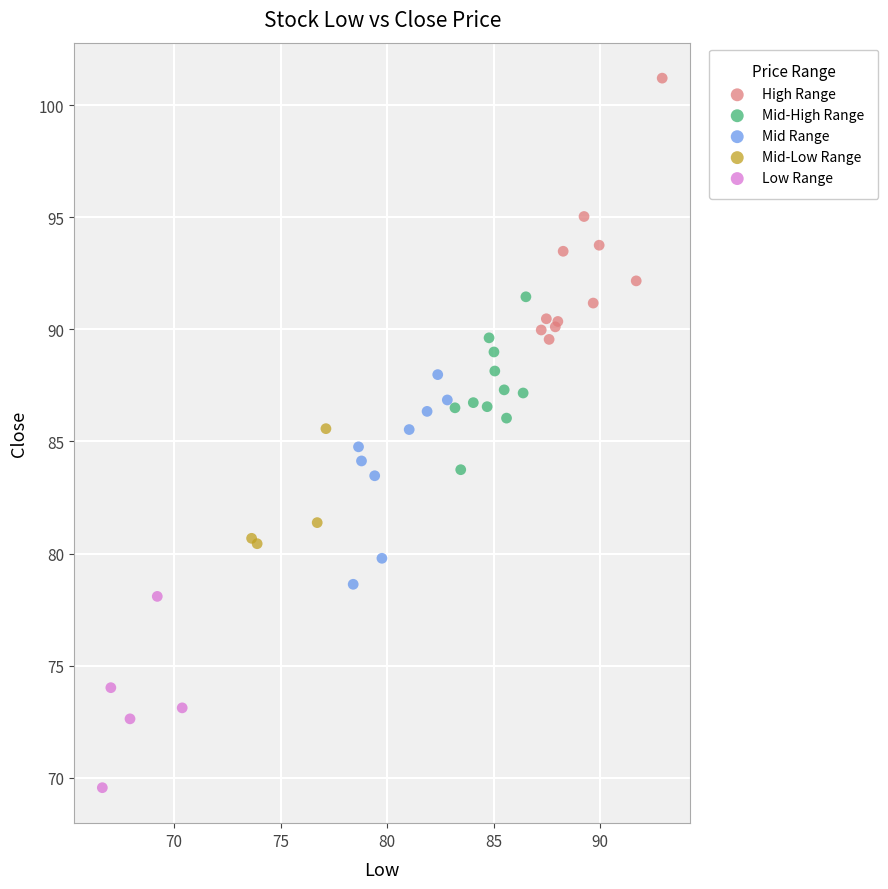

Which series has the widest spread of Y values?

High Range